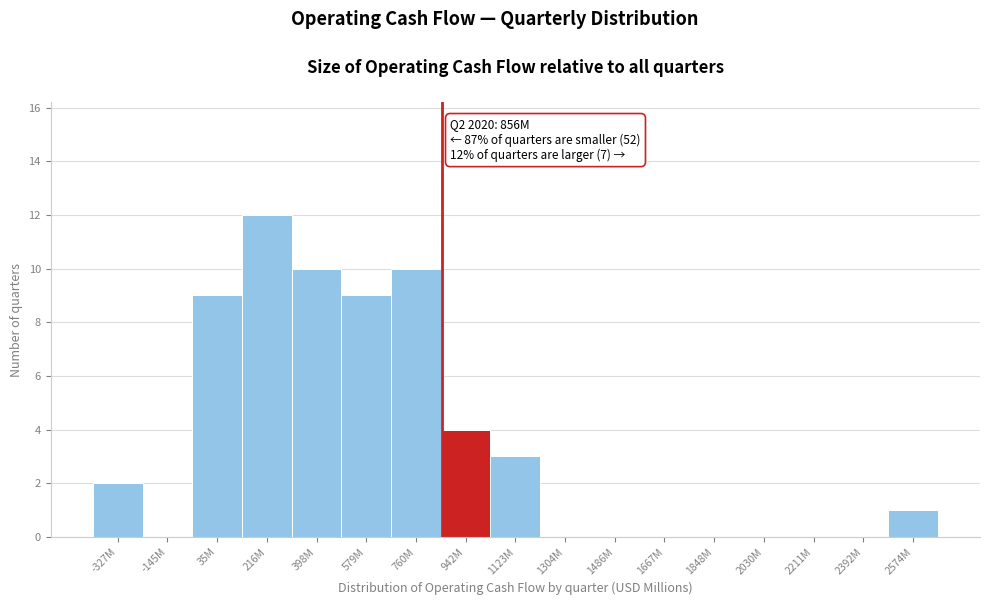

Reading right to left, extract all data points from this chart.

2574M=1	2392M=0	2211M=0	2030M=0	1848M=0	1667M=0	1486M=0	1304M=0	1123M=3	942M=4	760M=10	579M=9	398M=10	216M=12	35M=9	-145M=0	-327M=2